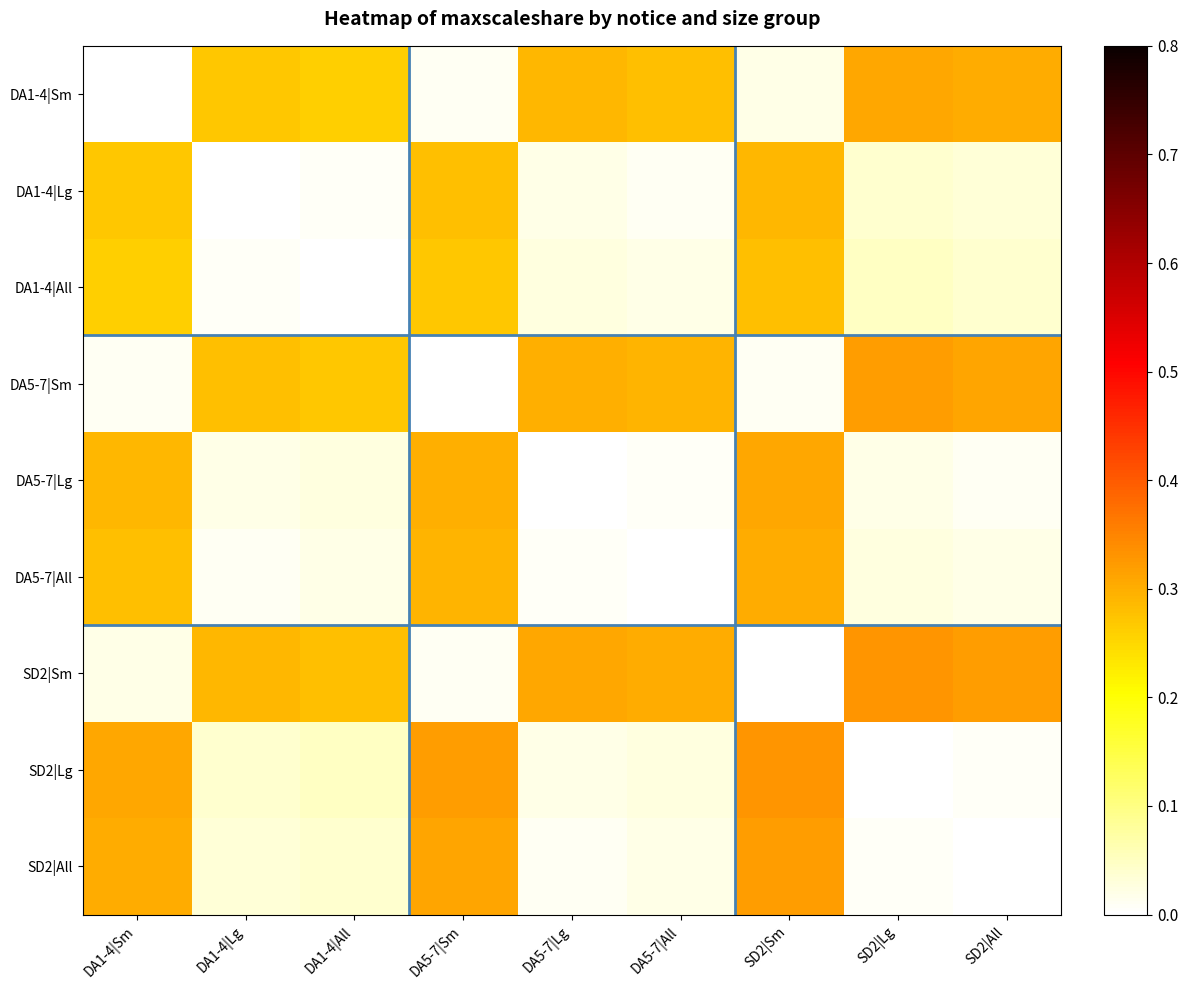

Which label corresponds to the smallest value in the chart?

DA1-4|Sm